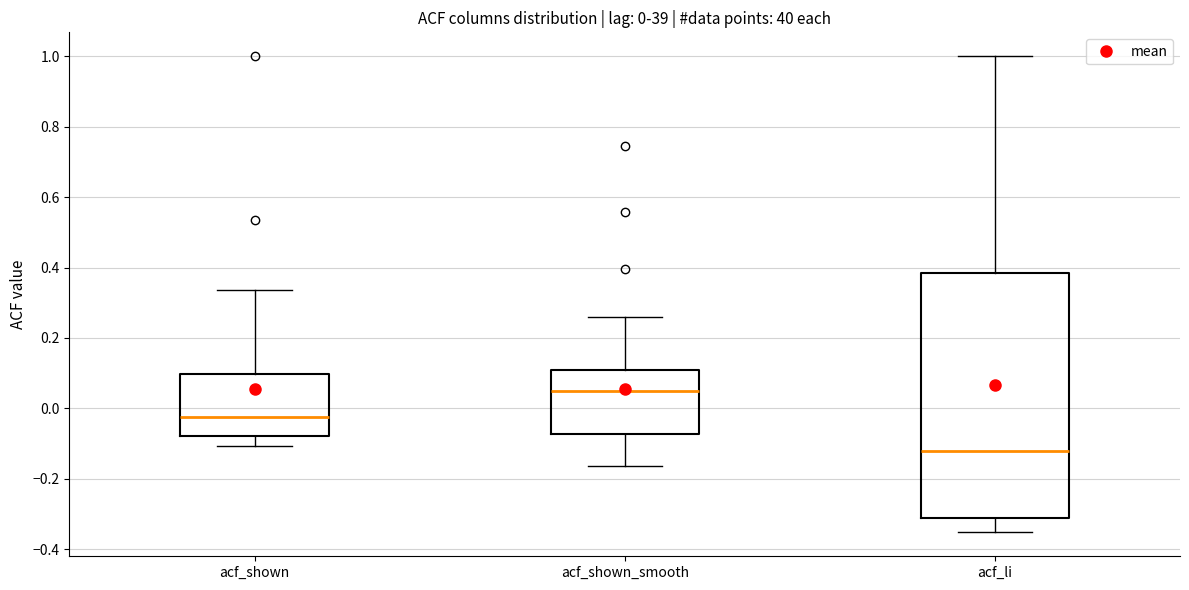

Which box's median line is the lowest?

acf_li